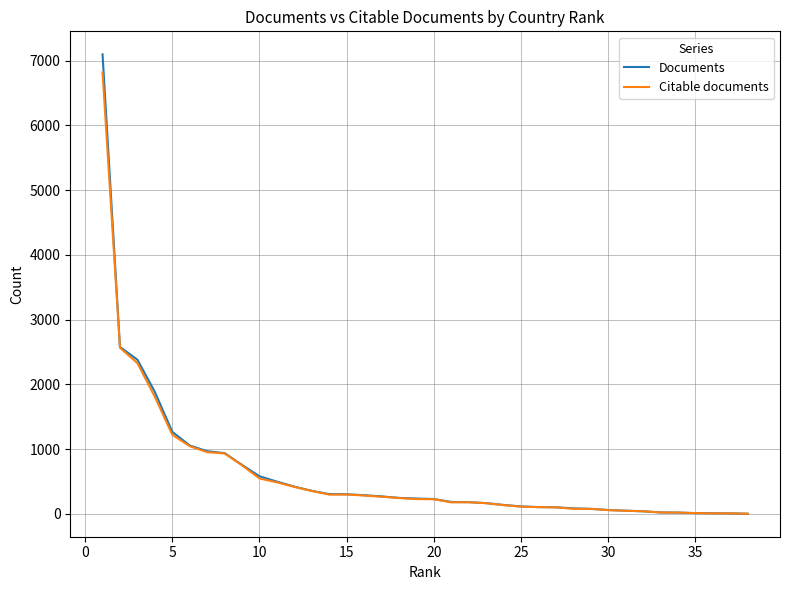

Which series has the largest range (max minus min)?

Documents